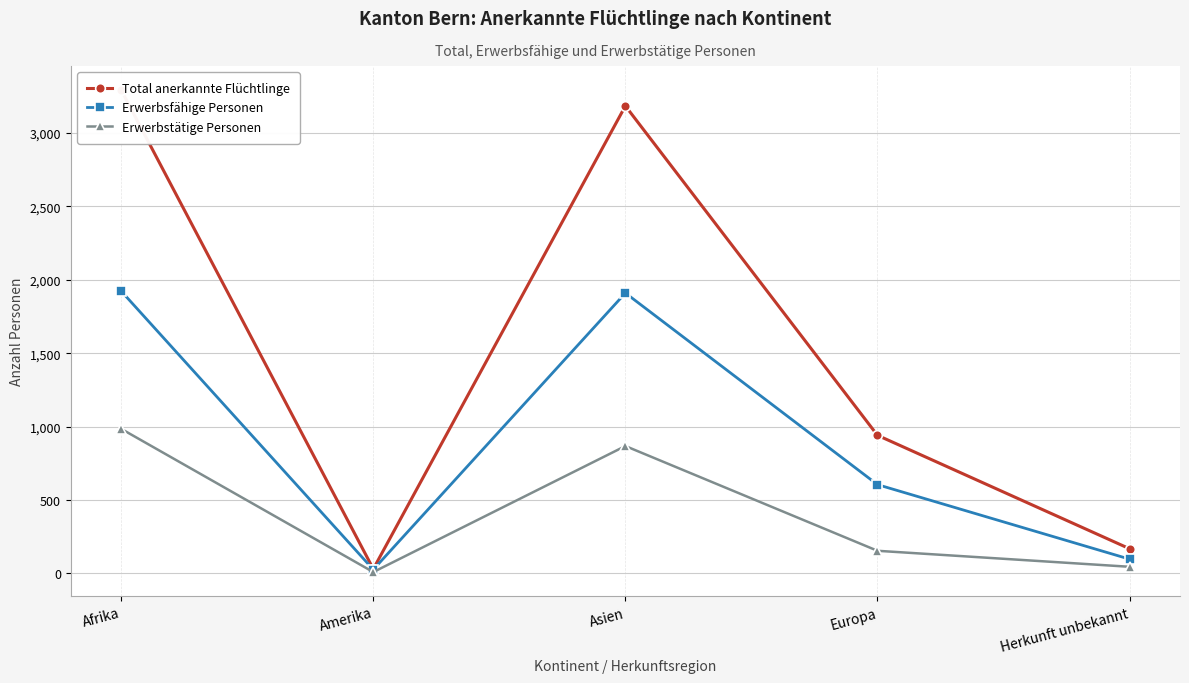

What is the label of the 5th point from the left?

Herkunft unbekannt